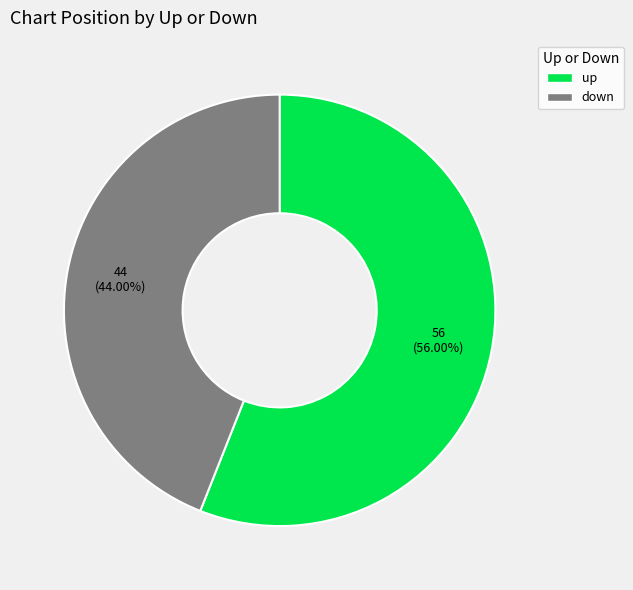

To the nearest percent, what is the difference between the largest and smallest slice percentages?

12%